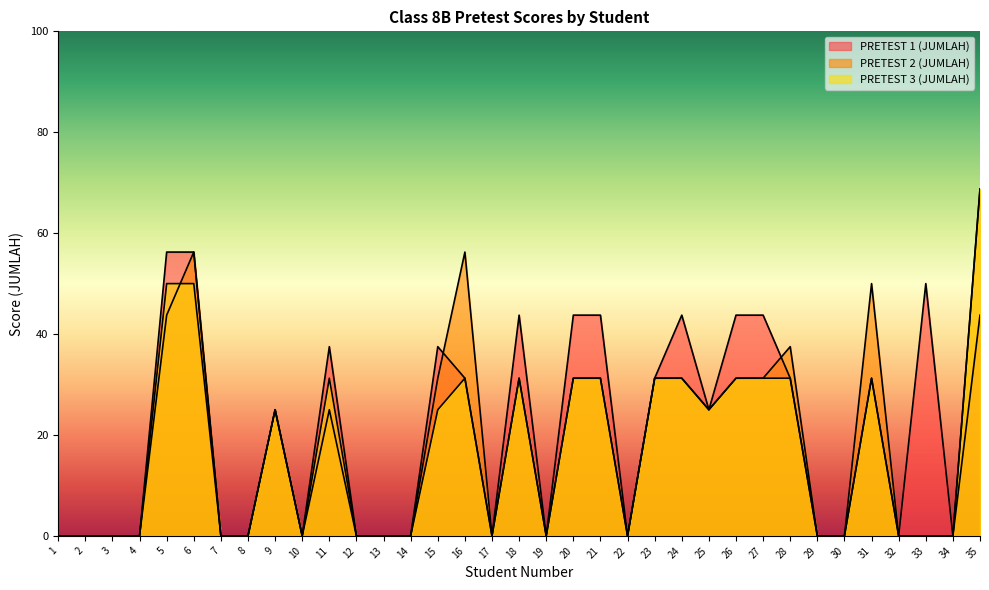

True or false: PRETEST 2 (JUMLAH) and PRETEST 3 (JUMLAH) cross at least once.

True